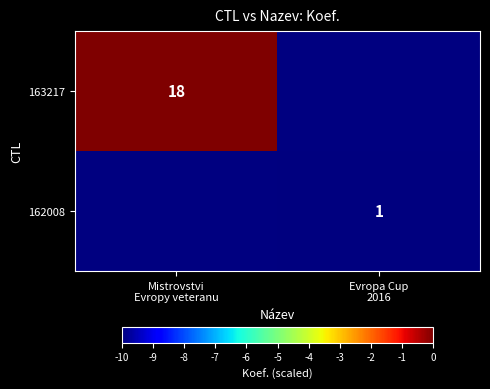

Is the value of 162008 at Mistrovstvi Evropy veteranu greater than the value of 163217 at Mistrovstvi Evropy veteranu?

No